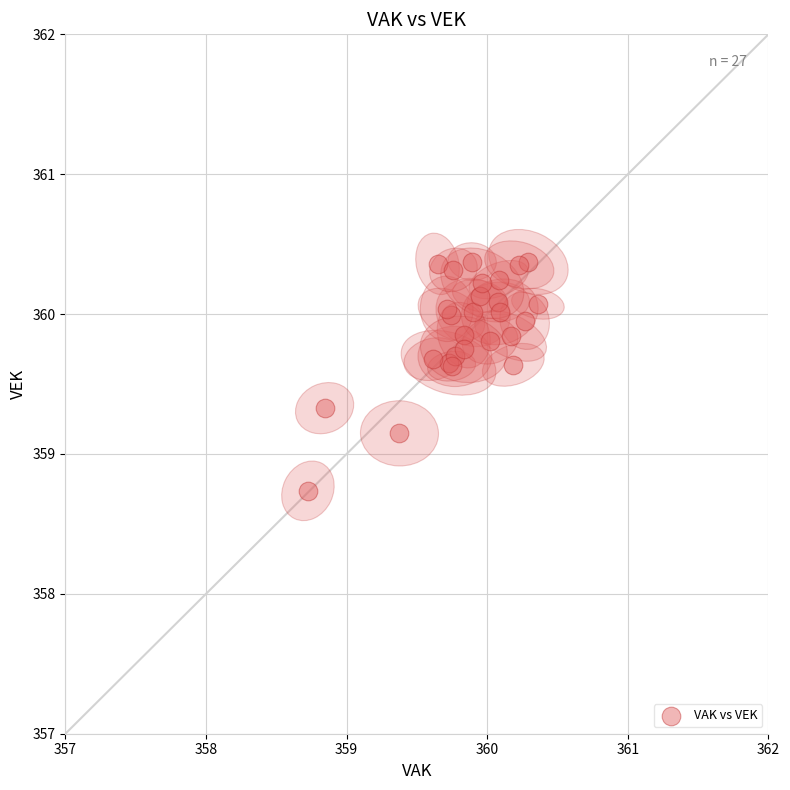

What Y value in the scatter plot is closest to 359?

359.1